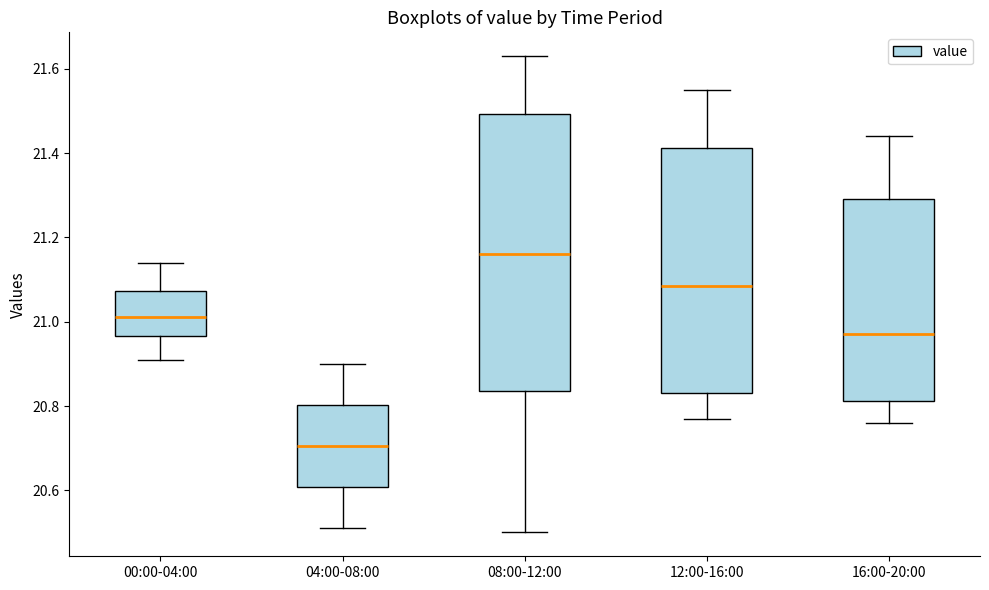

Reading left to right, read every box against the y-axis: the position of its median line, the range the box covers, and the ends of its whiskers. The values are not printed on the chart, so give them approximately, as read against the axis.

00:00-04:00: median 21.02, box 20.96 to 21.08, whiskers 20.92 to 21.14
04:00-08:00: median 20.70, box 20.60 to 20.80, whiskers 20.52 to 20.90
08:00-12:00: median 21.16, box 20.84 to 21.50, whiskers 20.50 to 21.64
12:00-16:00: median 21.08, box 20.84 to 21.42, whiskers 20.78 to 21.56
16:00-20:00: median 20.98, box 20.82 to 21.30, whiskers 20.76 to 21.44